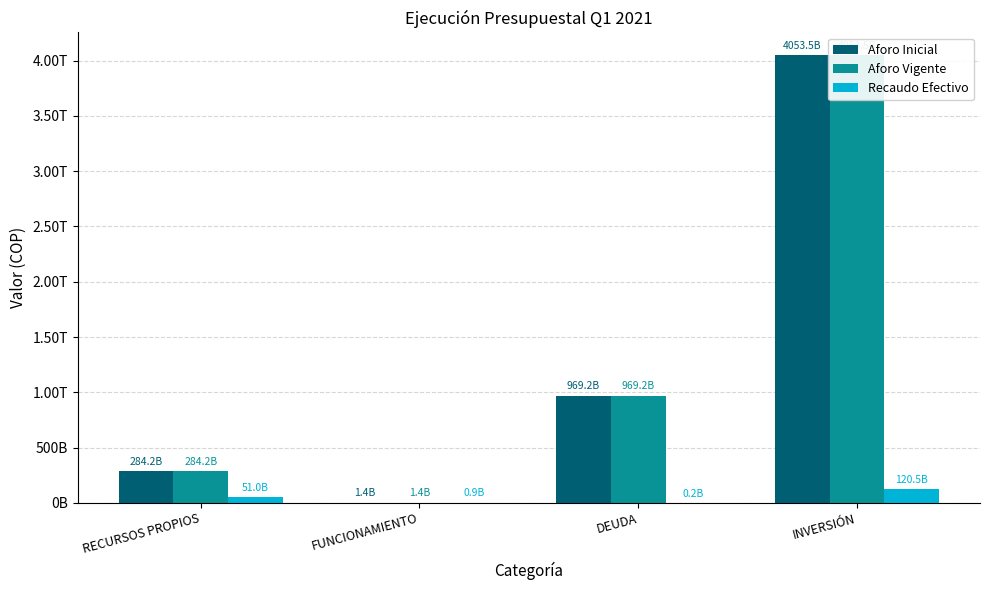

At which category is the sum across all series the highest?

INVERSIÓN